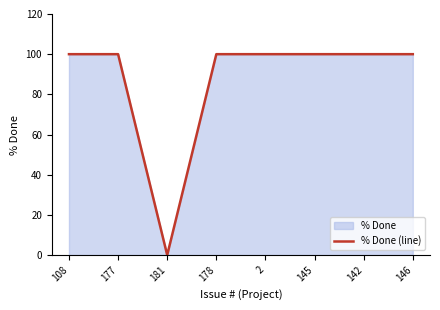

Reading left to right, extract all data points from this chart.

108=100	177=100	181=0	178=100	2=100	145=100	142=100	146=100